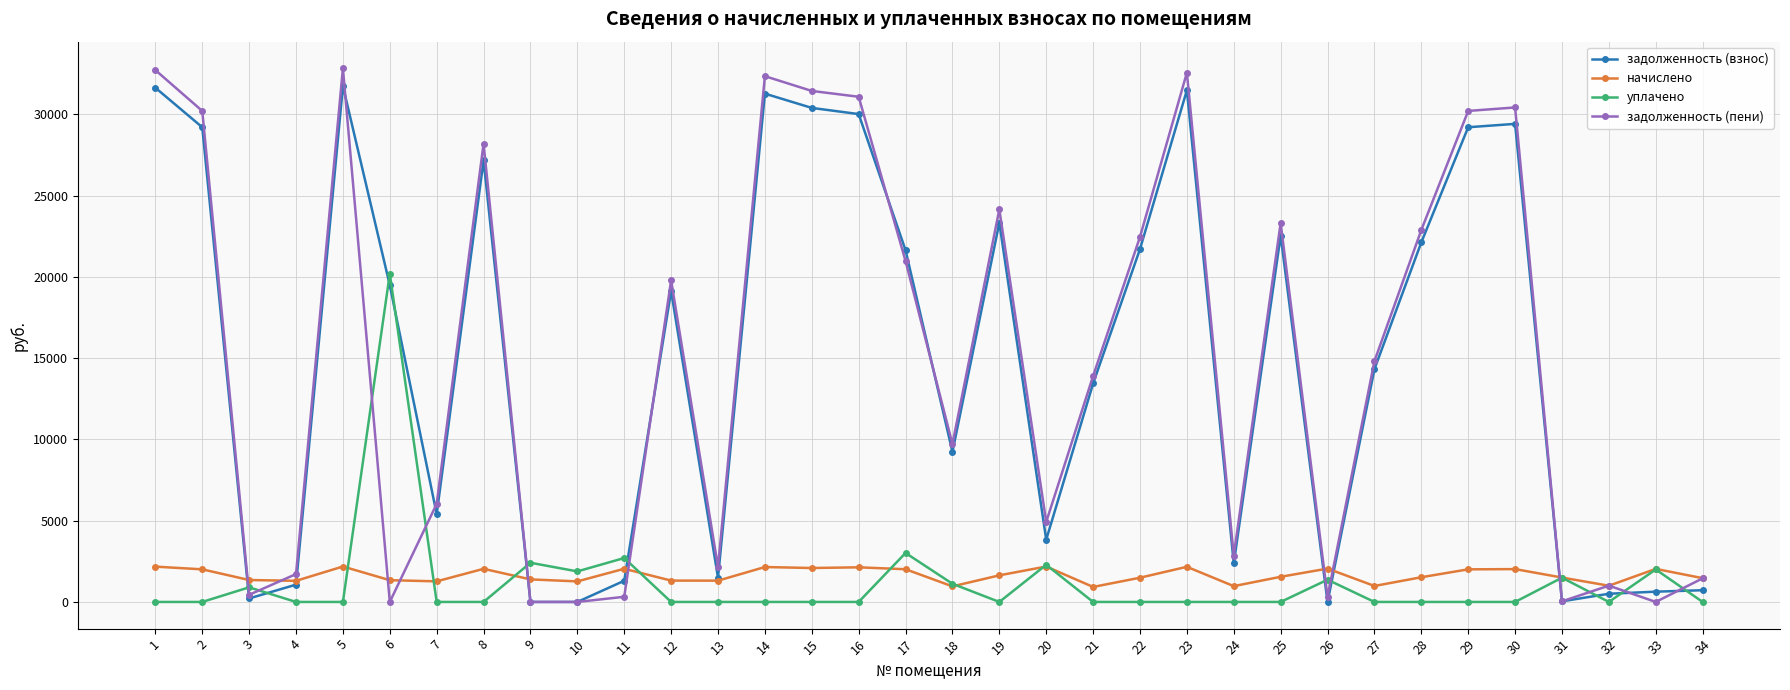

What are all the series names shown in the legend?

задолженность (взнос), начислено, уплачено, задолженность (пени)